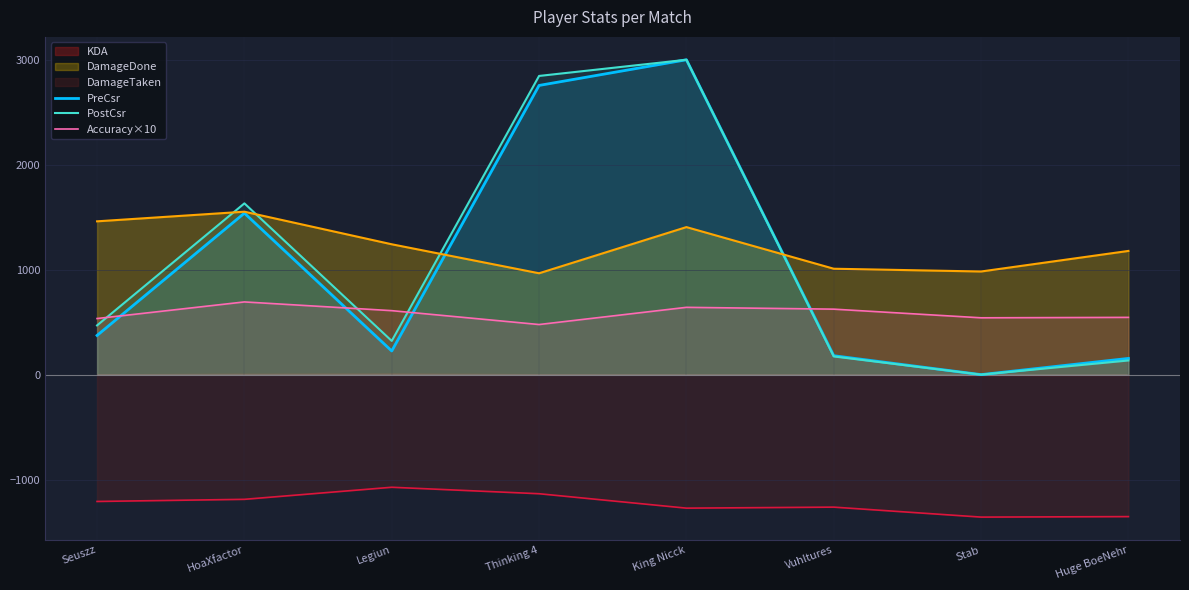

At which label does PreCsr reach its peak?

King Nicck